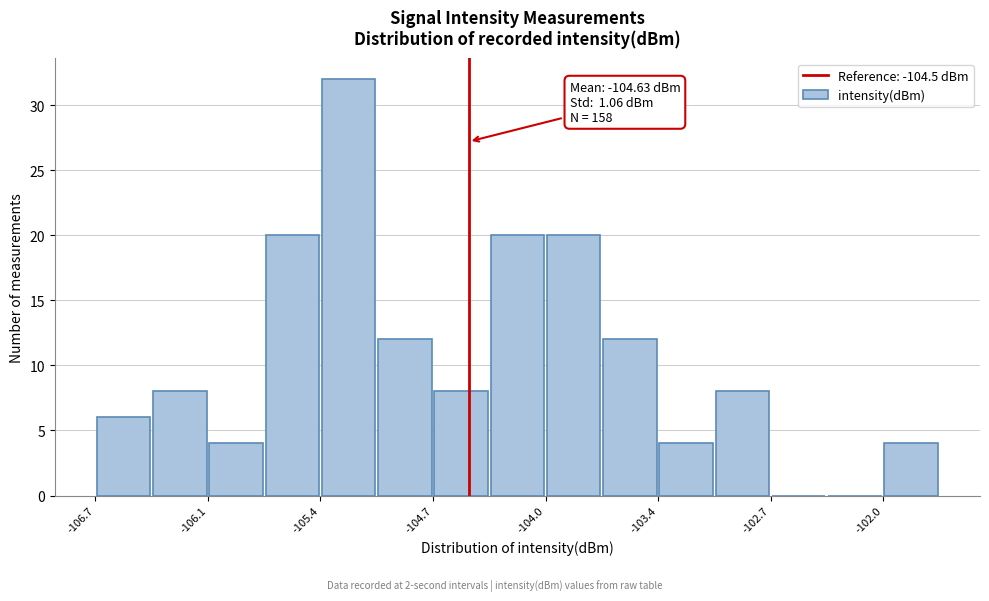

Read against the x-axis, roughly where is the centre of the tallest bar?

-105.2